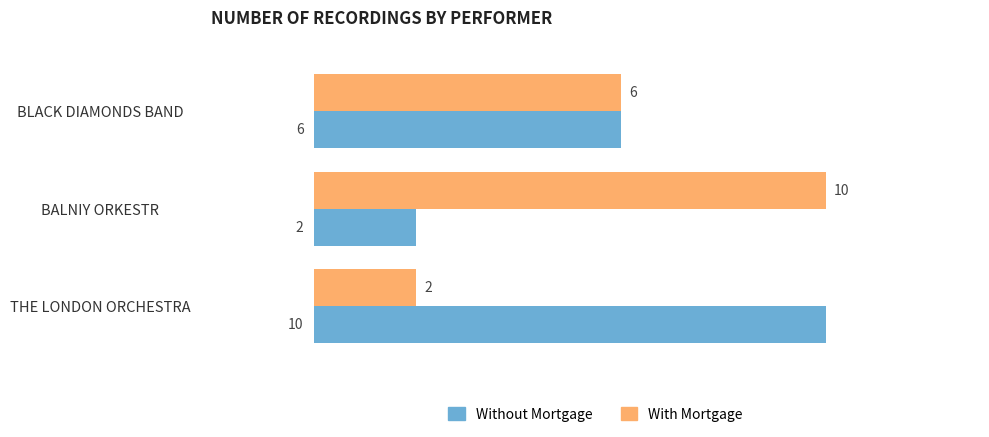

True or false: With Mortgage has a value of 3 at BLACK DIAMONDS BAND.

False